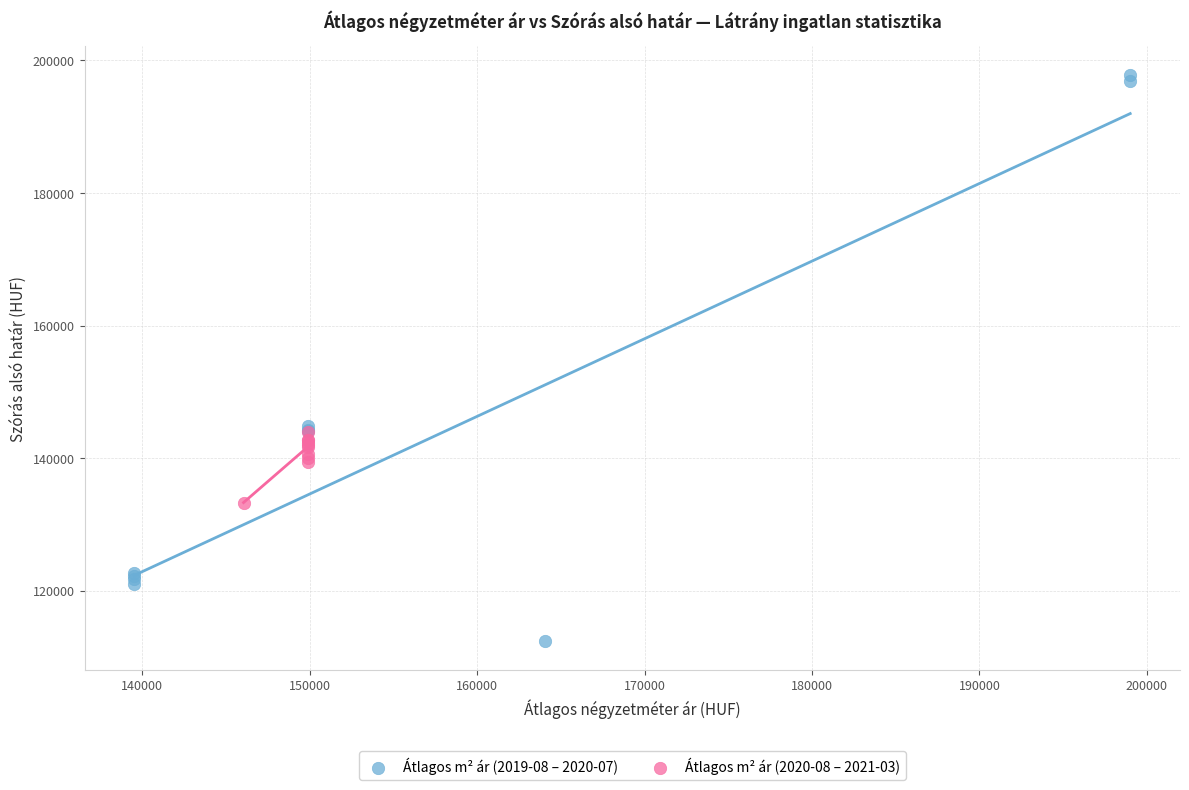

What are all the series names shown in the legend?

Átlagos m² ár (2019-08 – 2020-07), Átlagos m² ár (2020-08 – 2021-03)